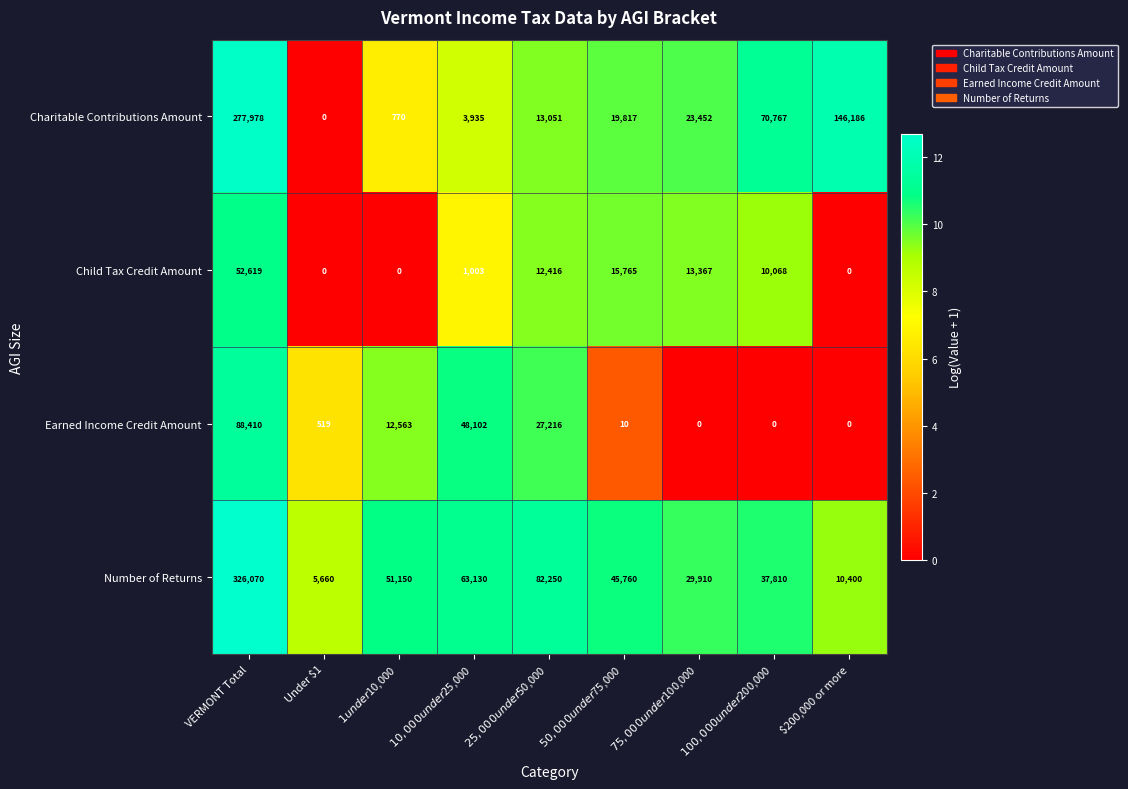

Which series has the widest spread of values?

Number of Returns